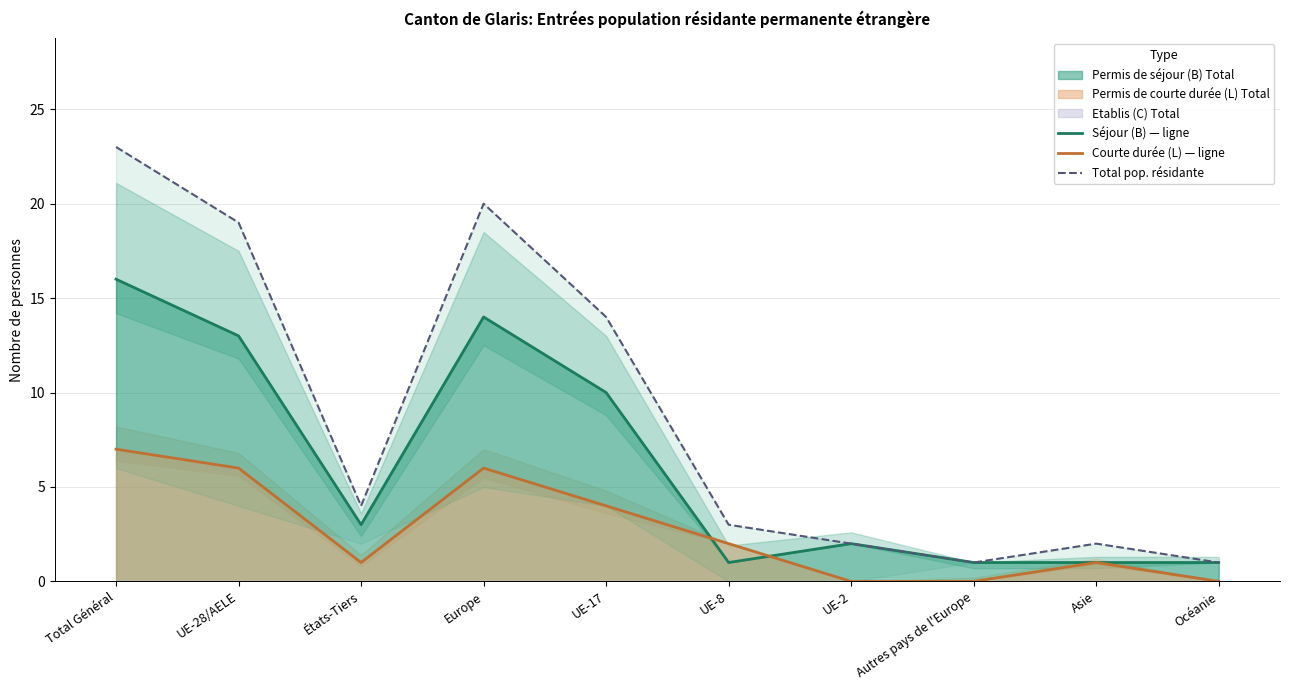

List the series in order of their peak value, highest first.

Total pop. résidante, Séjour (B) — ligne, Courte durée (L) — ligne